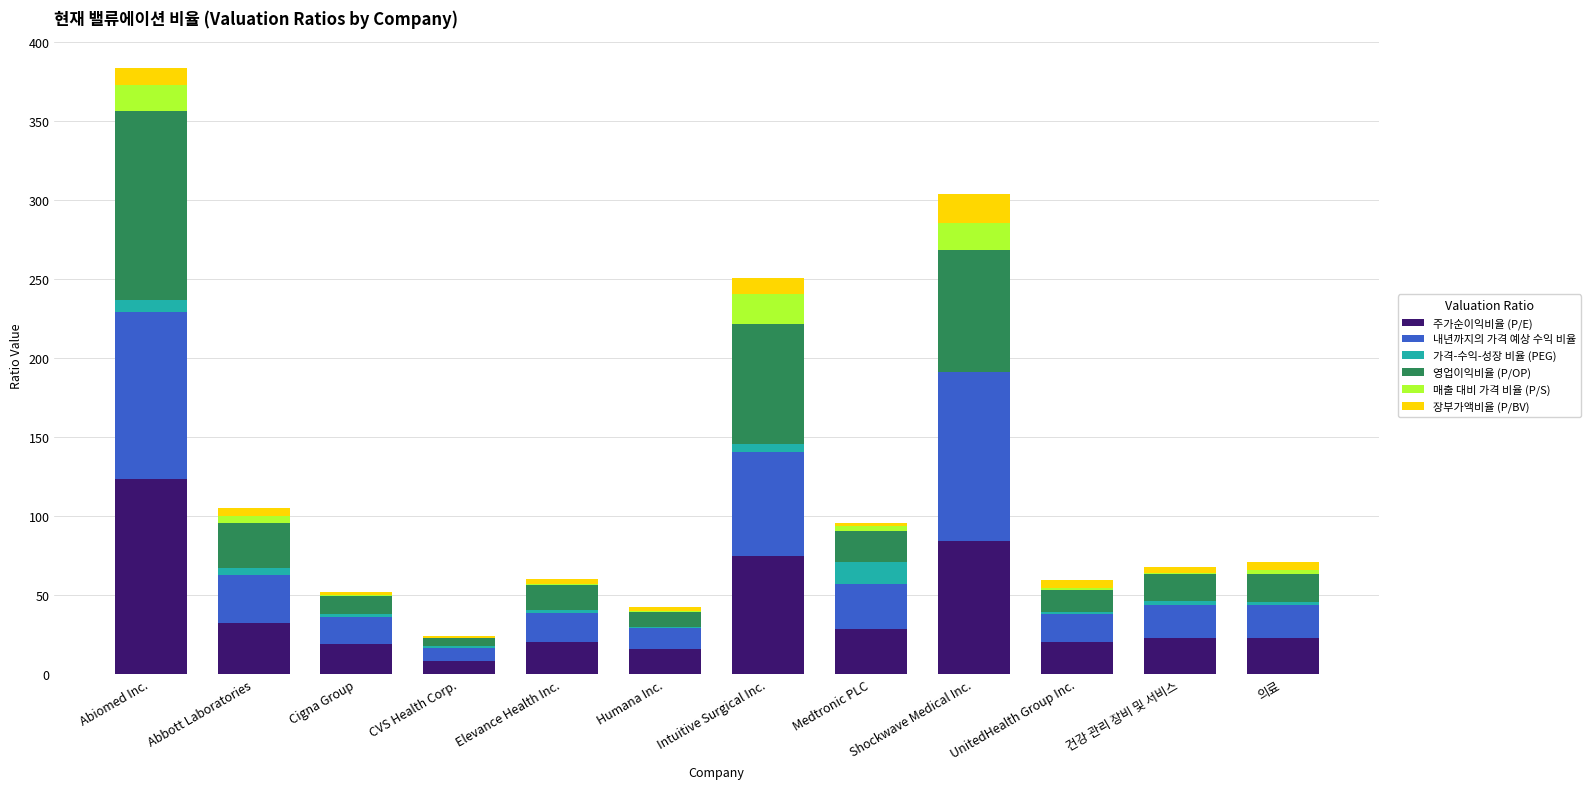

At which label does 주가순이익비율 (P/E) reach its peak?

Abiomed Inc.